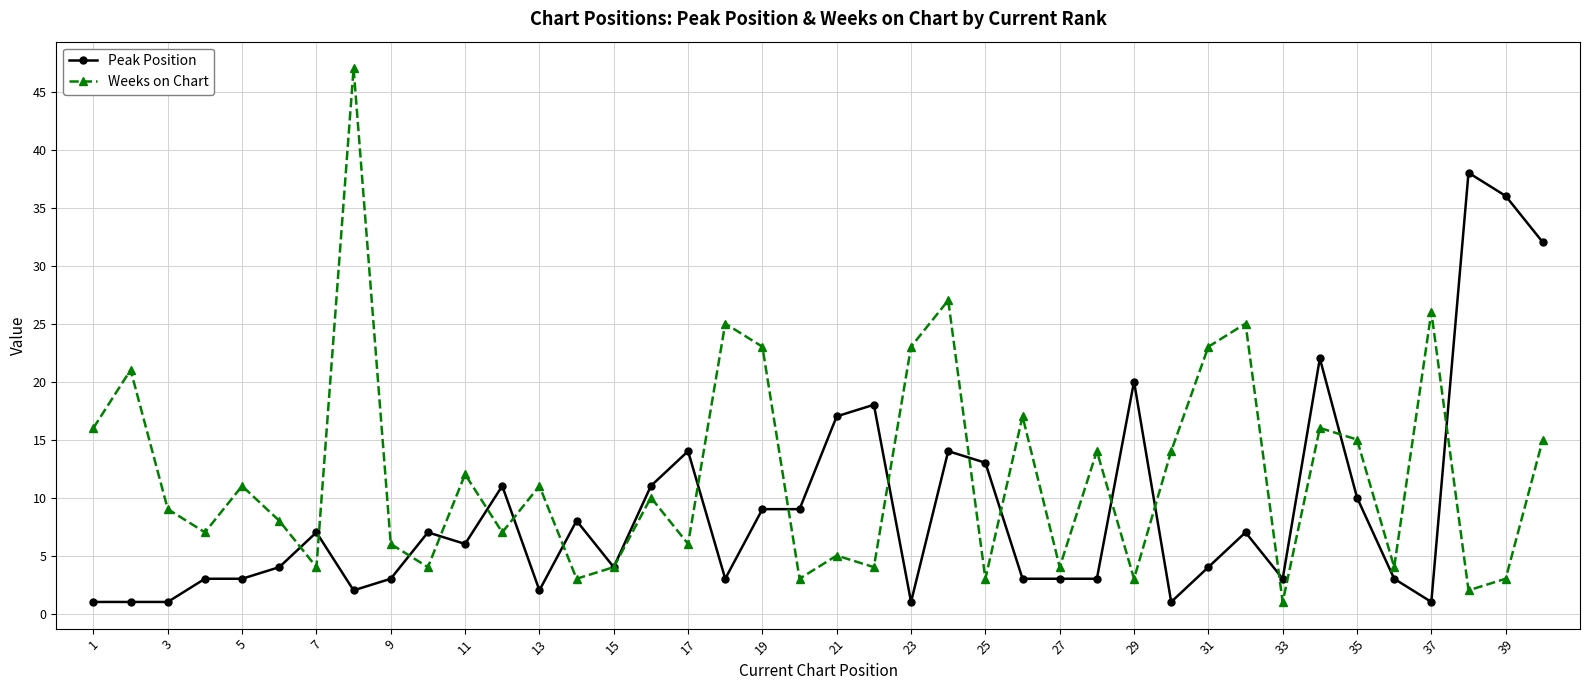

Which series has the largest total across all categories?

Weeks on Chart